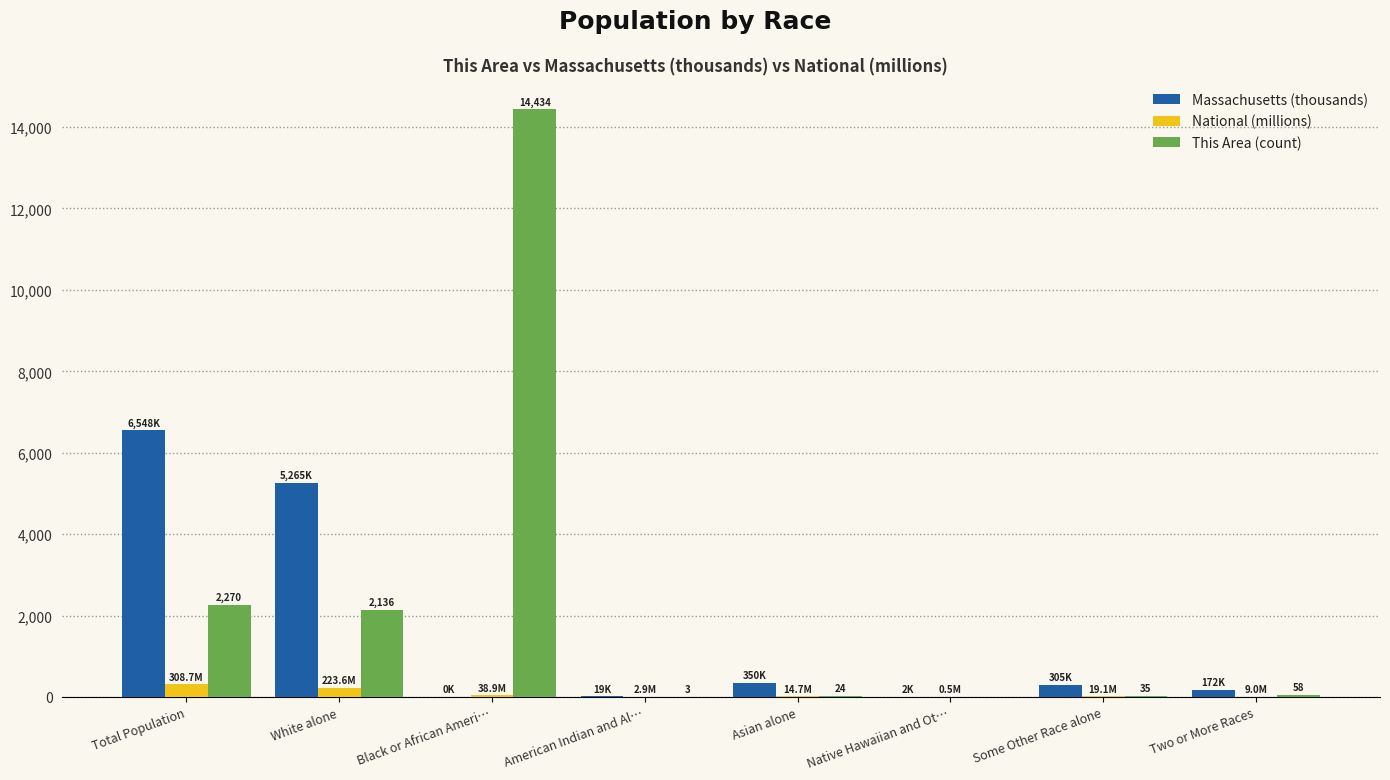

Is the value of Massachusetts (thousands) at Black or African Ameri… greater than the value of National (millions) at White alone?

No